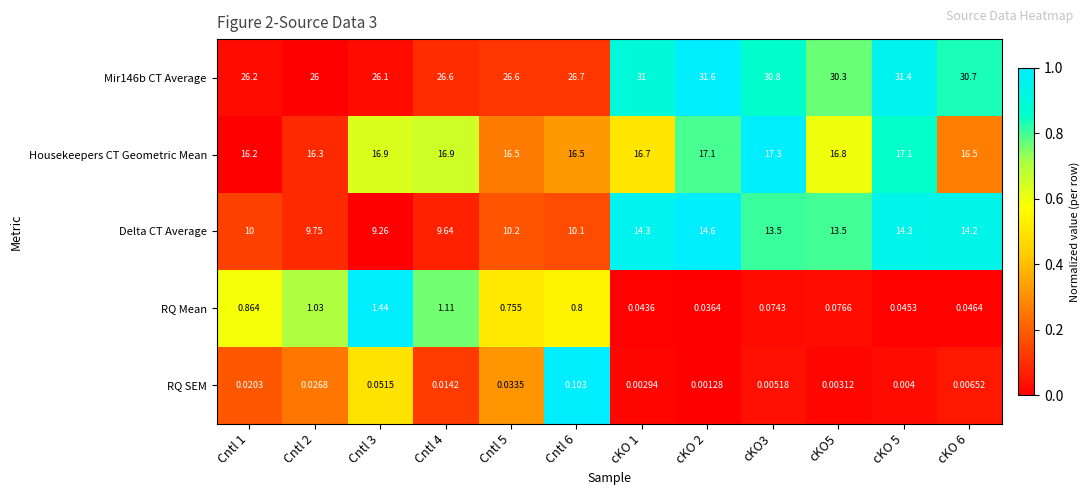

What is the difference between the highest and lowest values at Cntl 2?

26.0